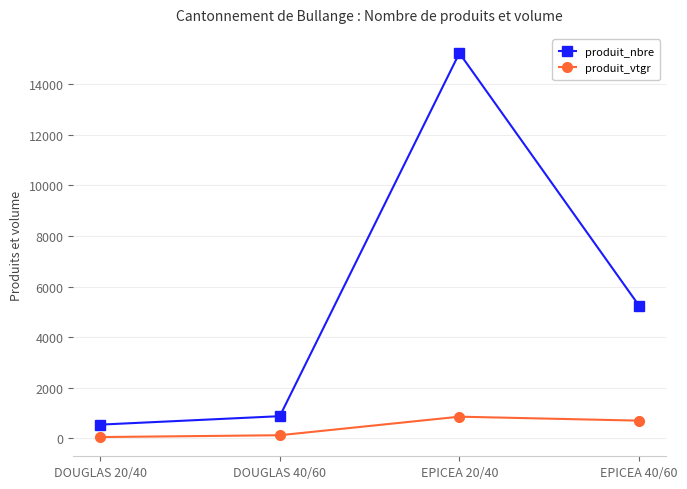

True or false: produit_vtgr and produit_nbre cross at least once.

False